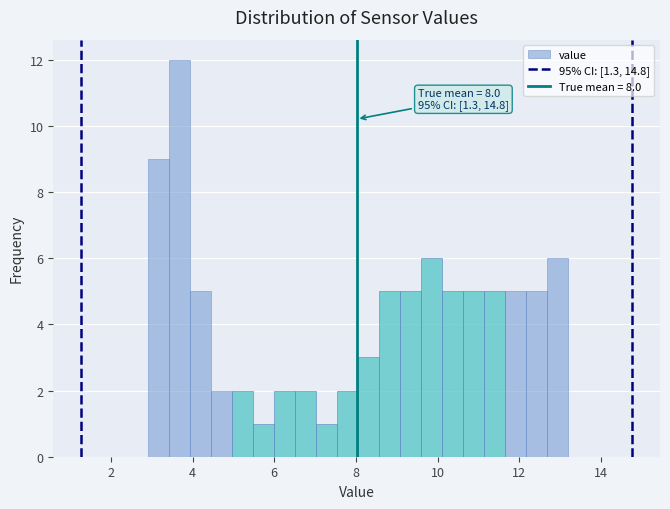

Around what value on the x-axis is the tallest bar? Give the approximate position of its centre, as read against the axis.

3.6